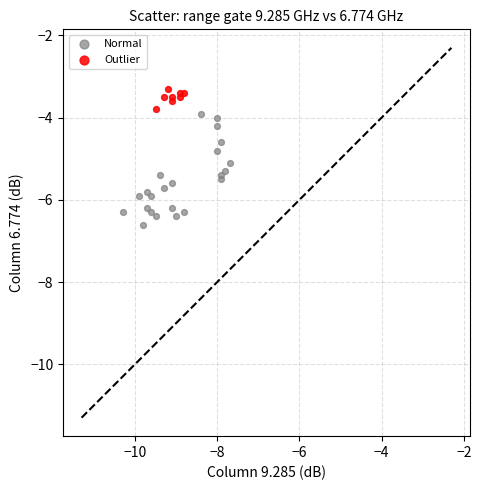

Which series contains the lowest Y value?

Normal